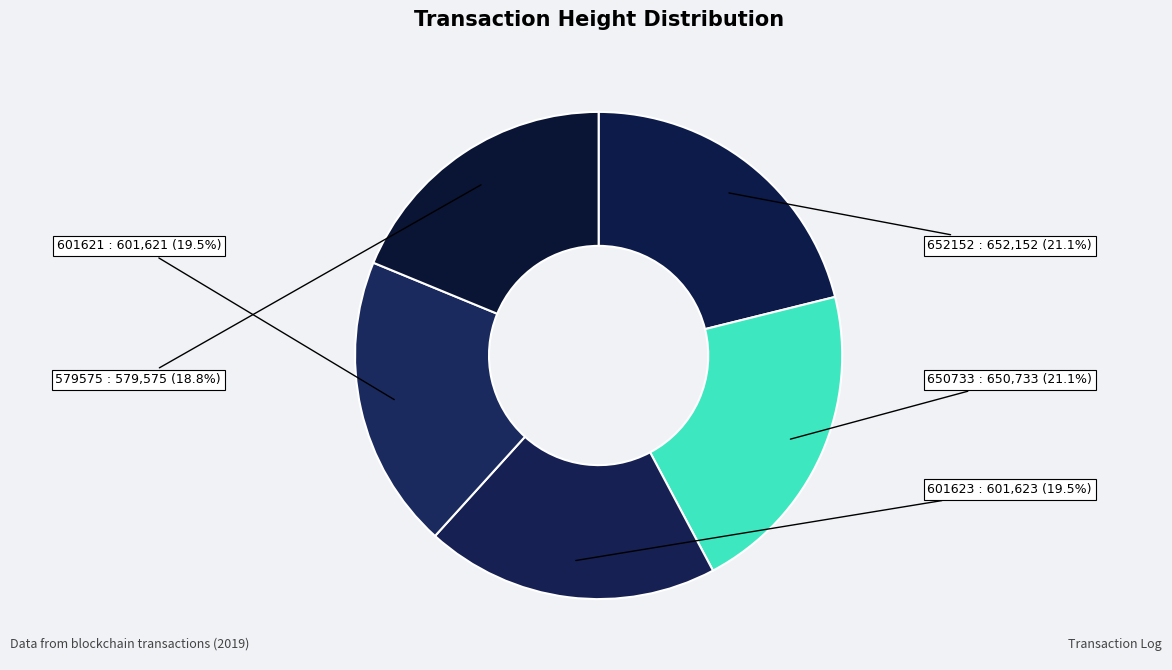

How much of the chart is everything except 601621?

80.5%